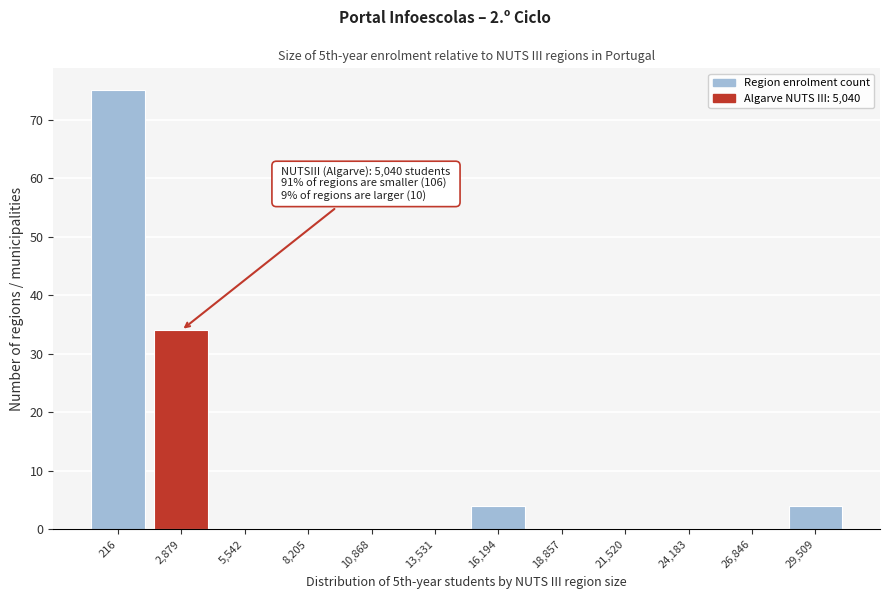

Reading left to right, extract all data points from this chart.

216=75	2,879=34	5,542=0	8,205=0	10,868=0	13,531=0	16,194=4	18,857=0	21,520=0	24,183=0	26,846=0	29,509=4